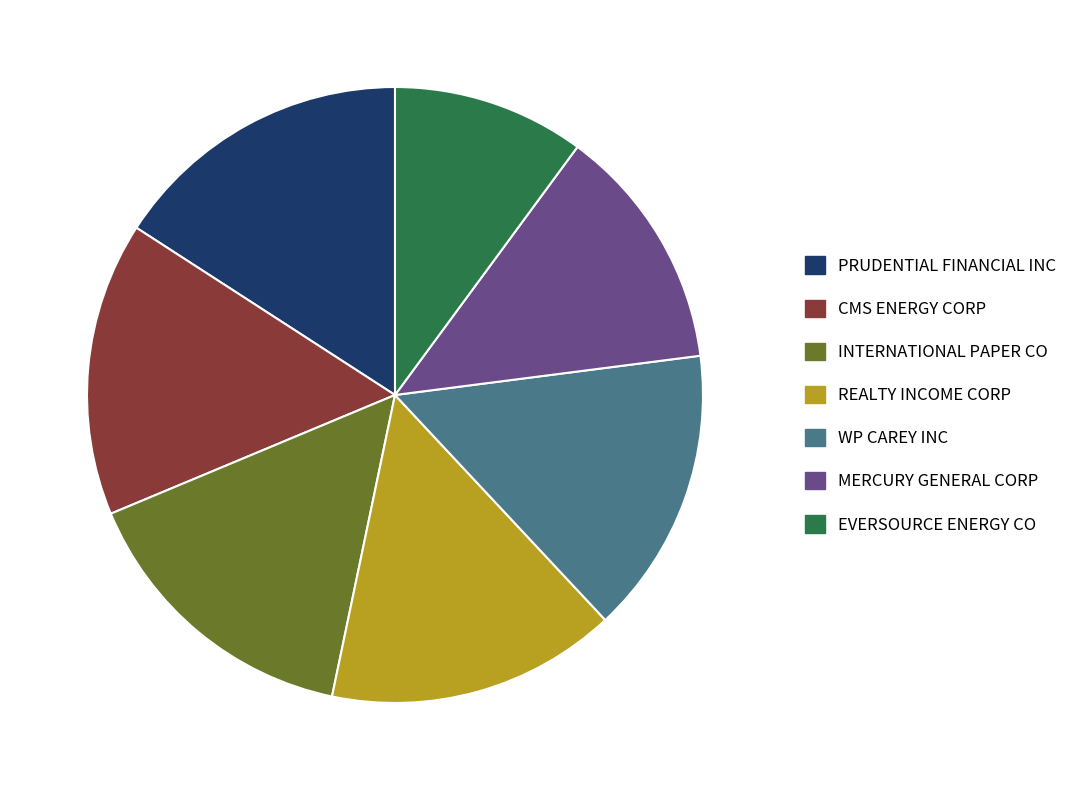

Approximately how many times larger is the value at MERCURY GENERAL CORP compared to EVERSOURCE ENERGY CO?

1.3